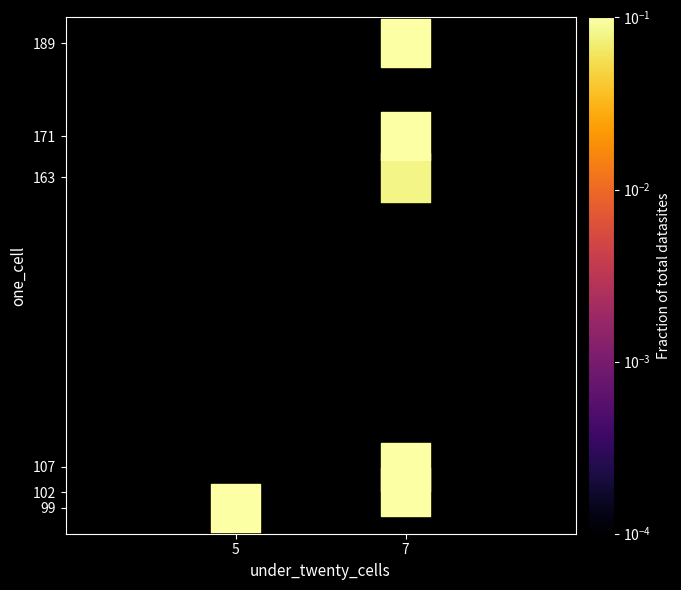

What is the average X value?

6